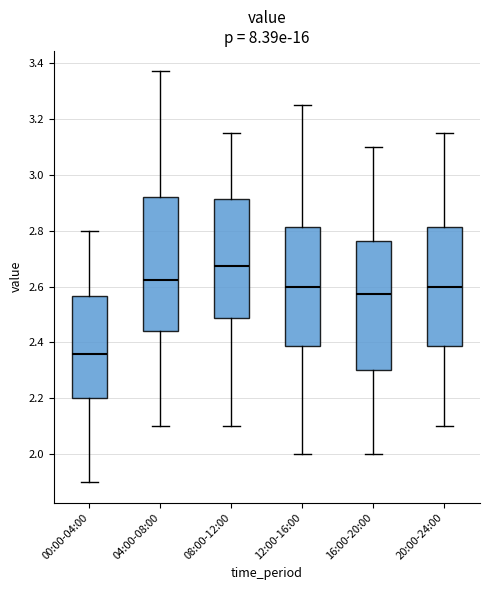

Which box's median line is the lowest?

00:00-04:00